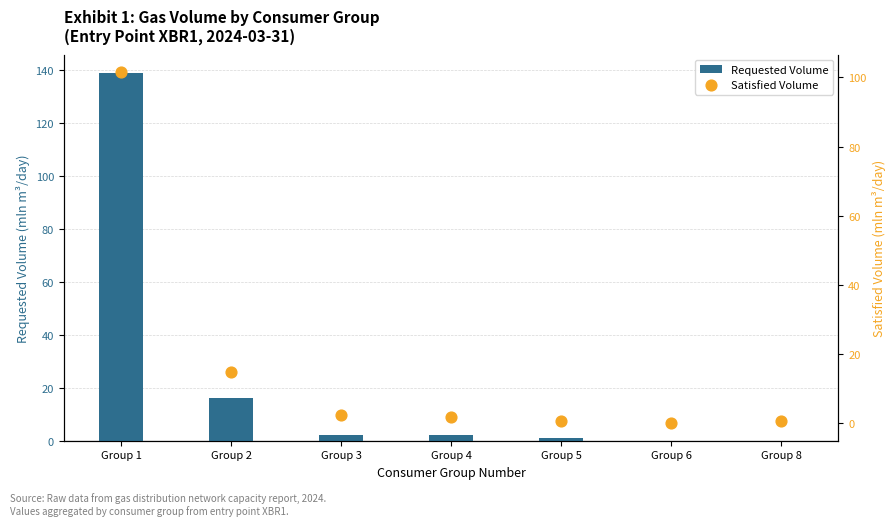

At which category is the sum across all series the highest?

Group 1